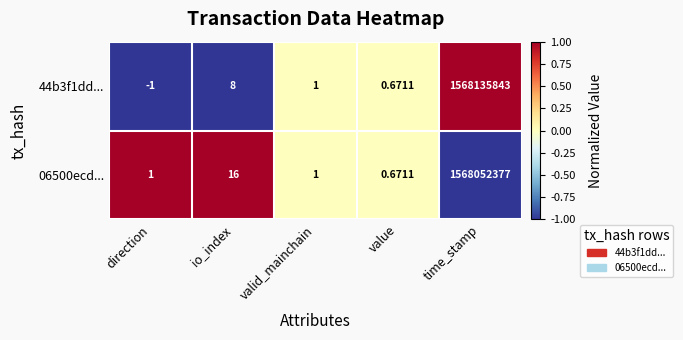

At which label does 44b3f1dd... first exceed 1?

io_index